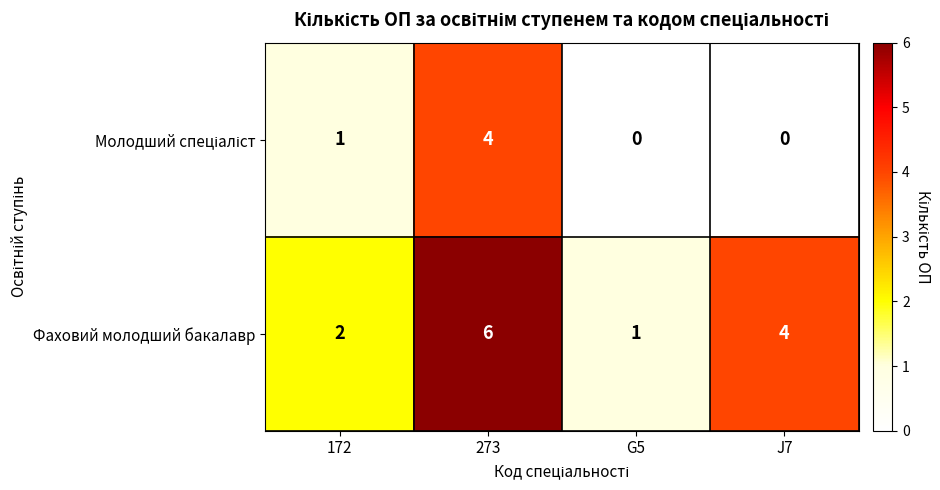

How many series are shown in this chart?

2